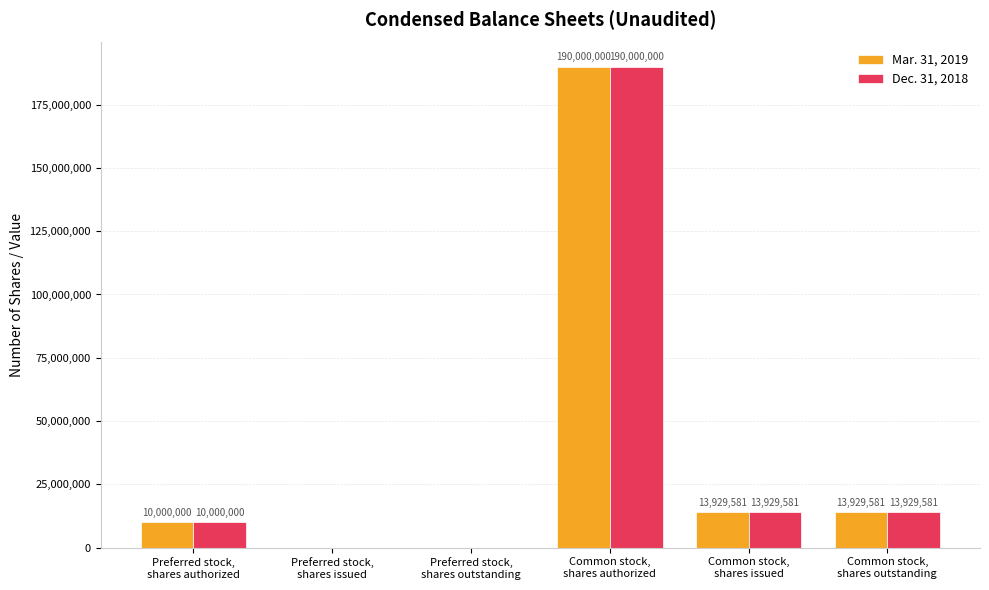

Is it true that Mar. 31, 2019 equals 93338720 at Preferred stock,
shares outstanding?

False